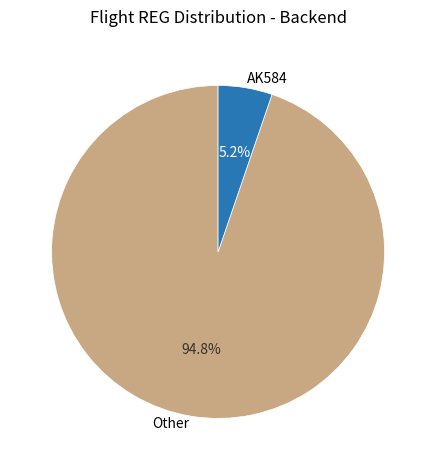

Which has a higher value, AK584 or Other?

Other